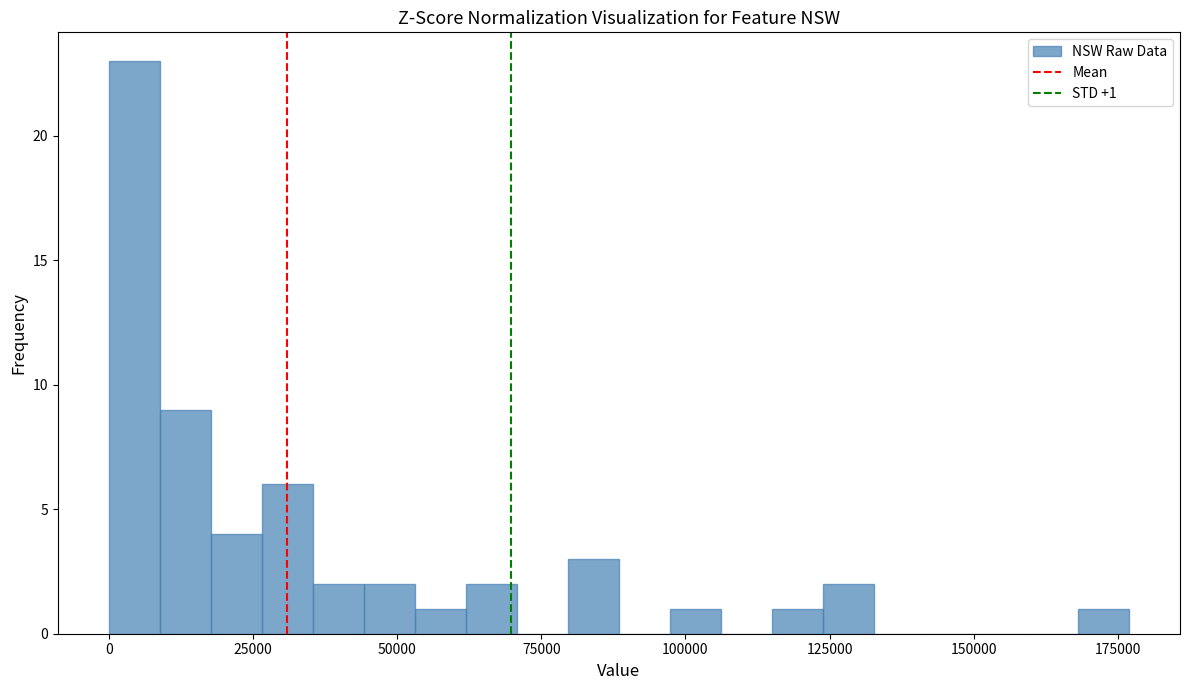

Read against the x-axis, roughly where is the centre of the tallest bar?

5000